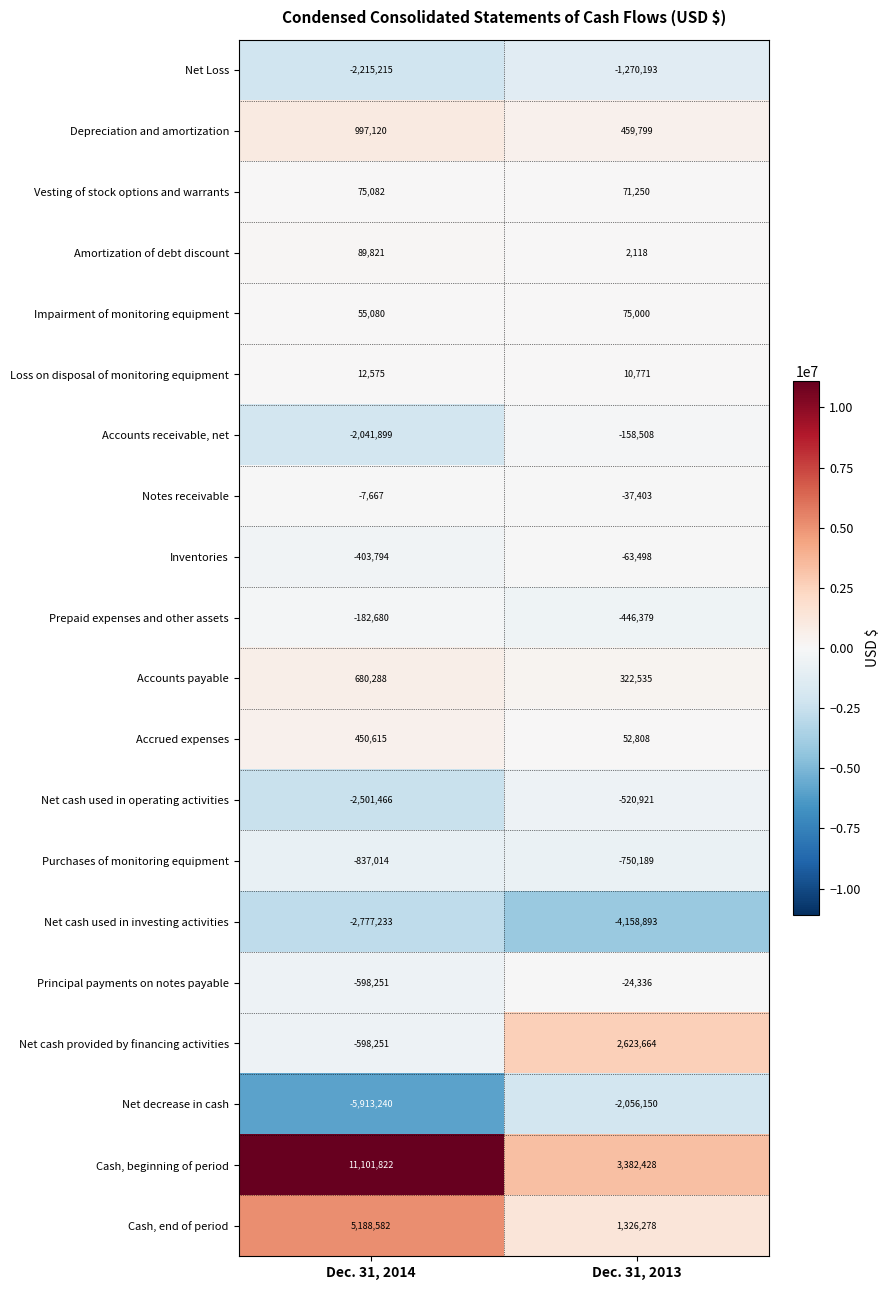

Where is Net Loss nearest to the value -1742704?

Dec. 31, 2014